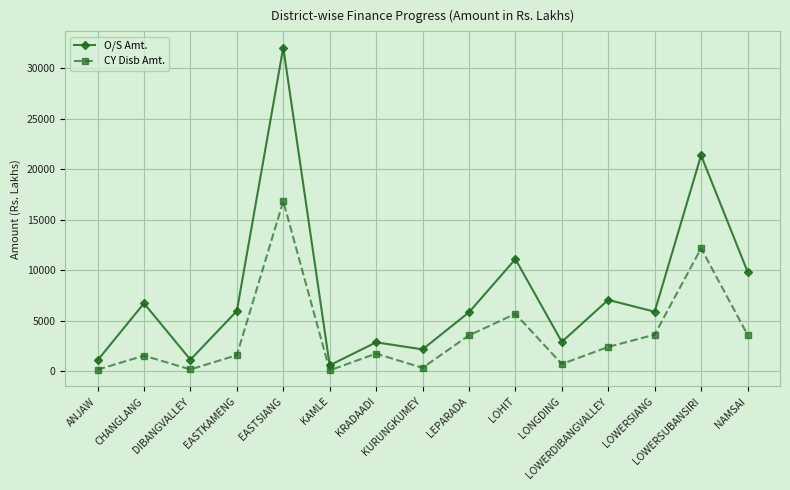

Where is the first local minimum for CY Disb Amt.?

DIBANGVALLEY